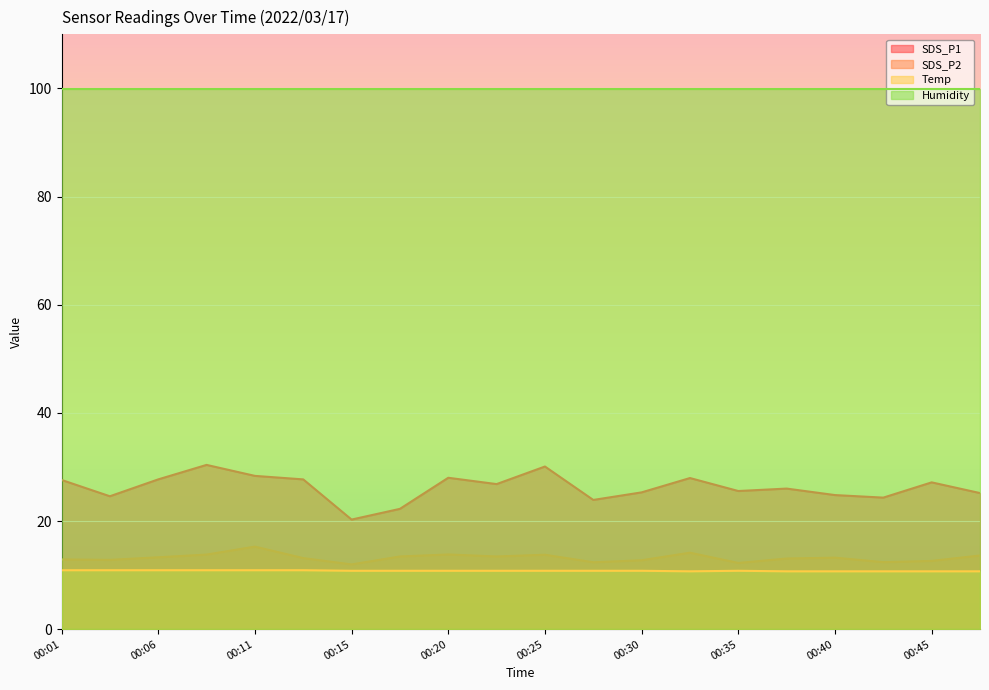

What is the difference between the maximum and minimum values in the SDS_P1 series?

10.1